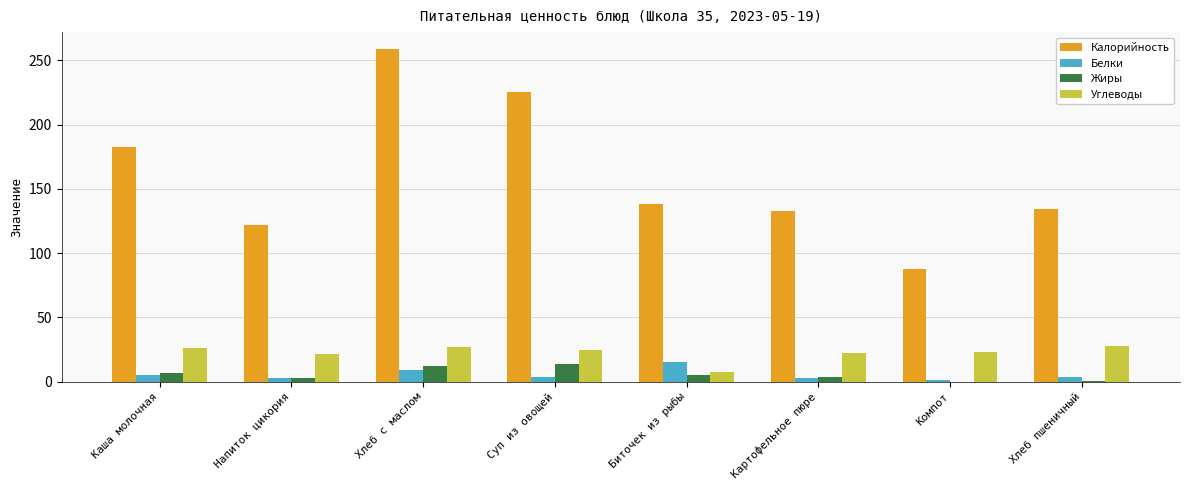

What is the sum of all Белки values?

44.7